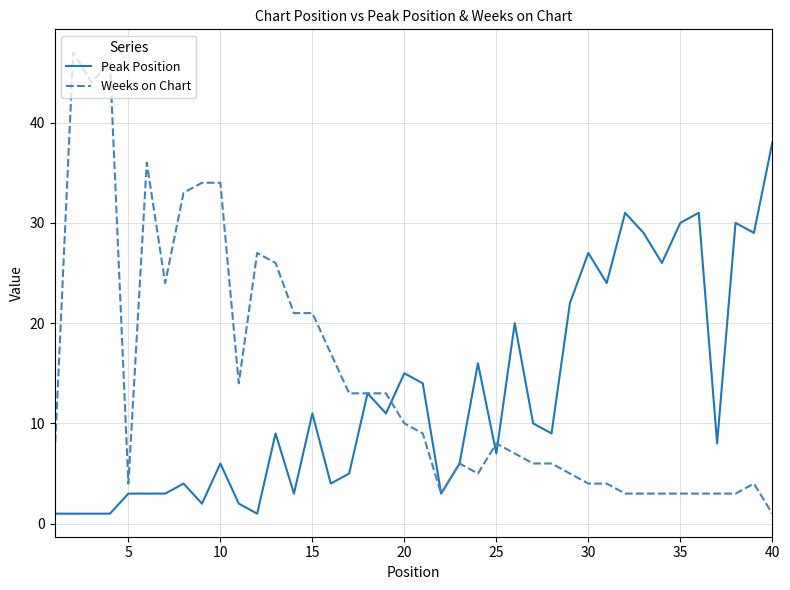

What is the sum of all Peak Position values?

509